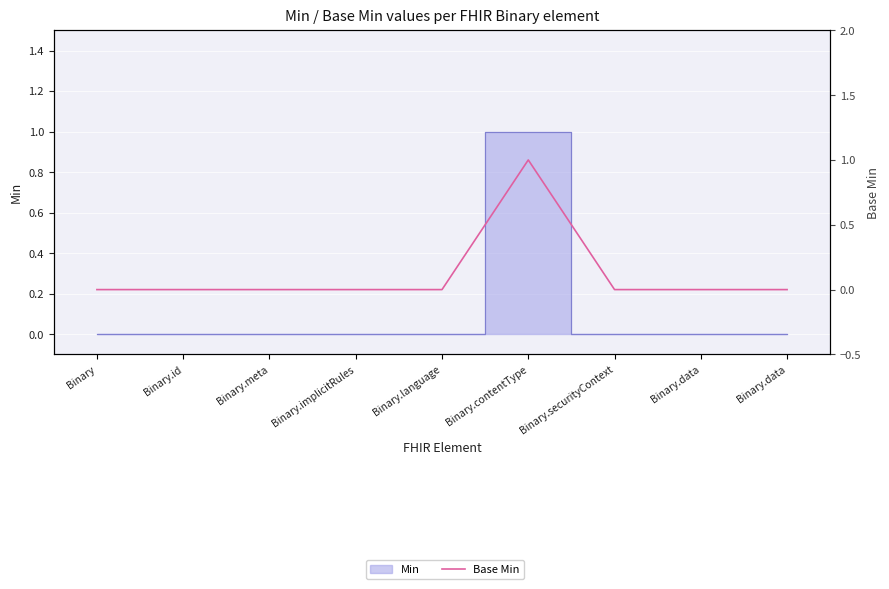

Reading left to right, transcribe all the data shown in this chart.

0	0	0	0	0	1	0	0	0